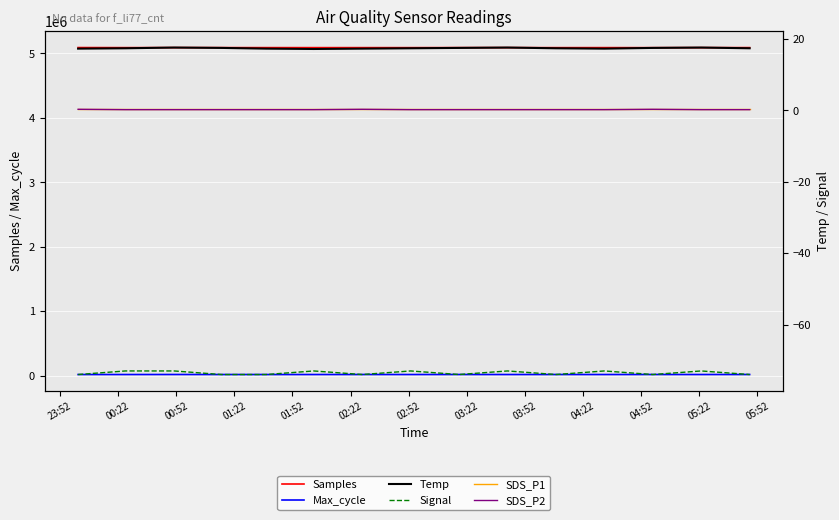

What is the highest value of the Samples series?

5091763